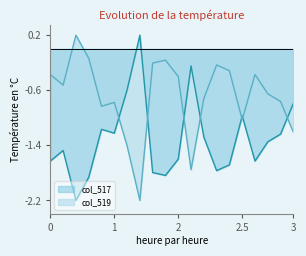

Rank the series by their average value, from highest to lowest.

col_519, col_517